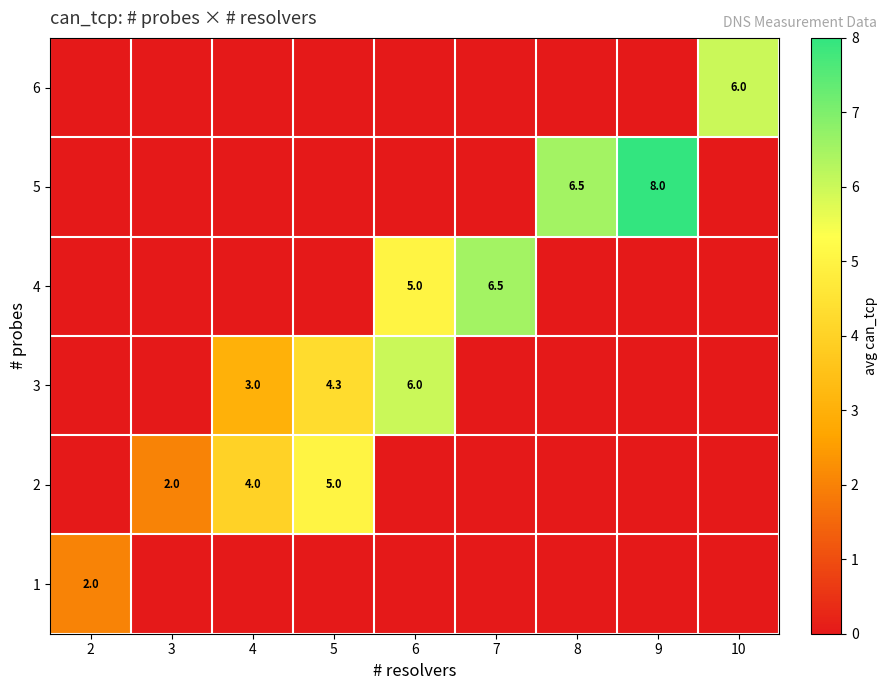

At which category is the sum across all series the highest?

6